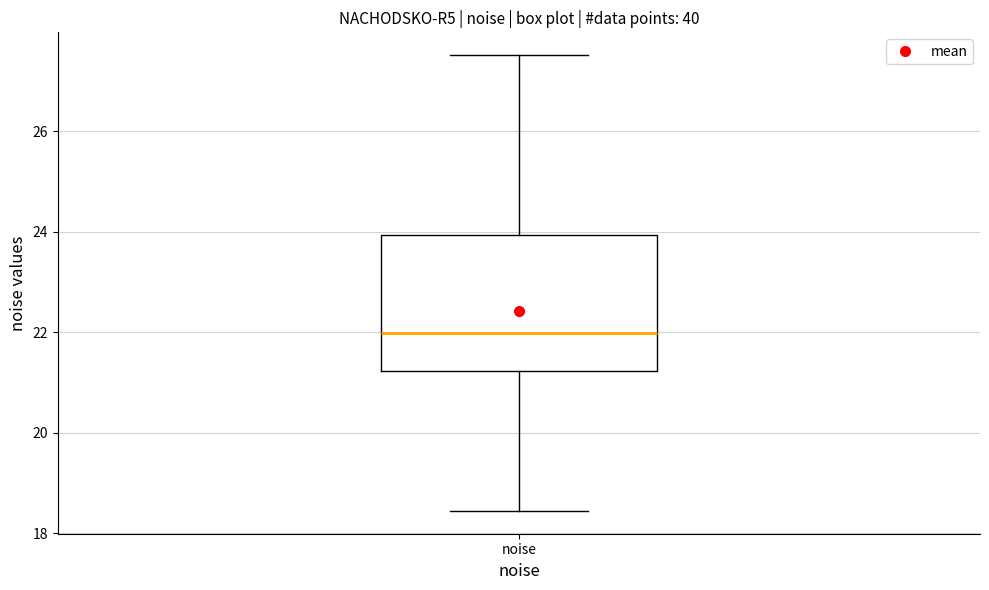

Read this box plot against the y-axis: the position of the median line, the range covered by the box, and the ends of both whiskers. The values are not printed on the chart, so give them approximately, as read against the axis.

median 22.0, box 21.2 to 24.0, whiskers 18.4 to 27.6